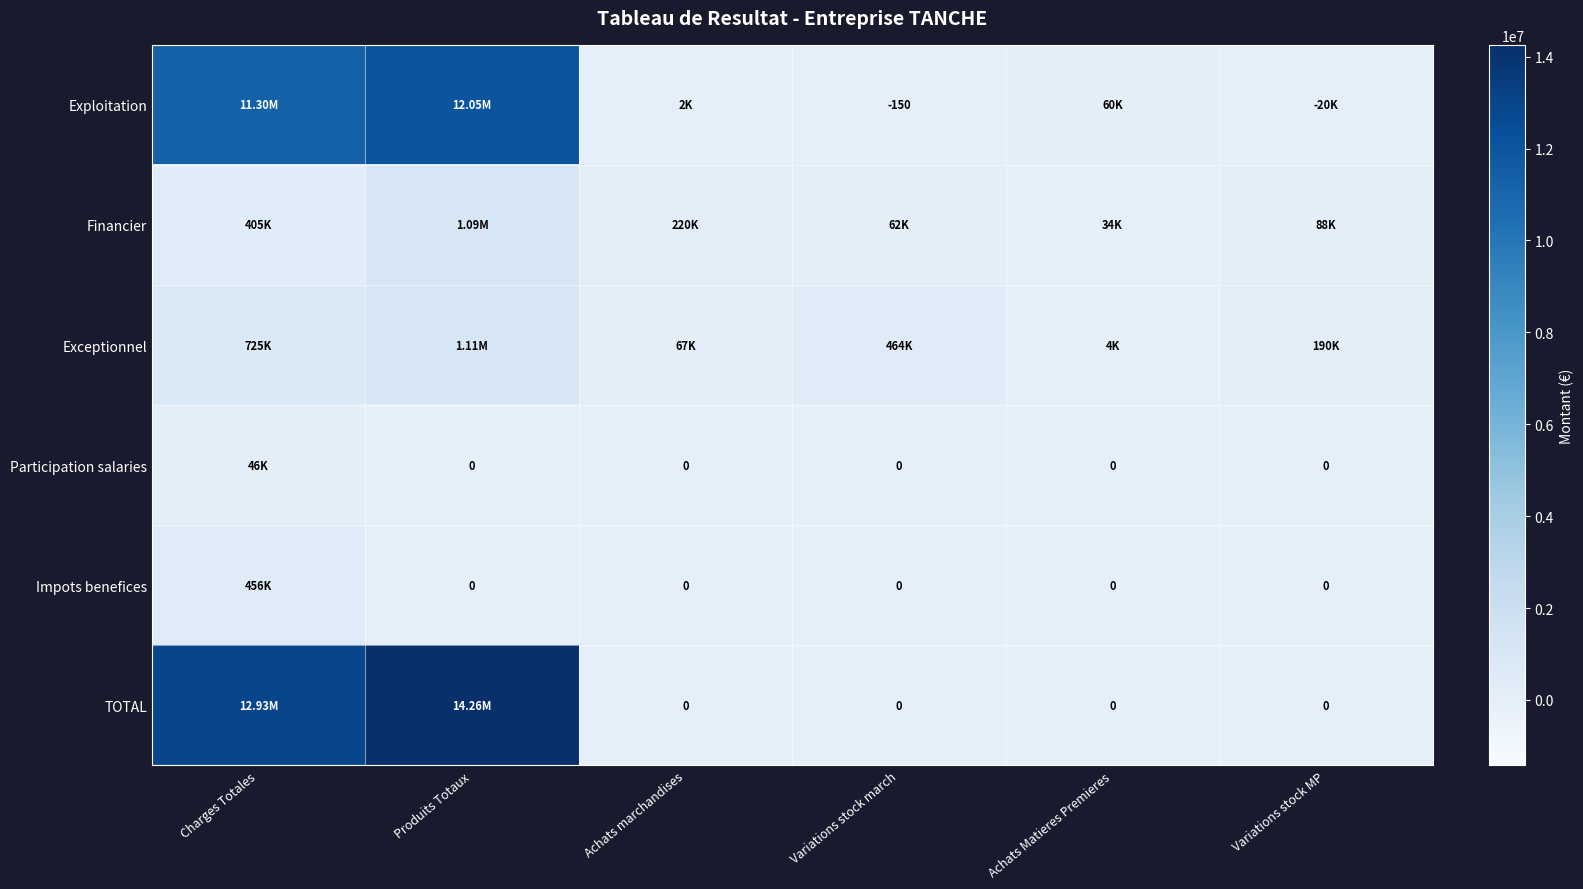

Which series has the widest spread of values?

TOTAL